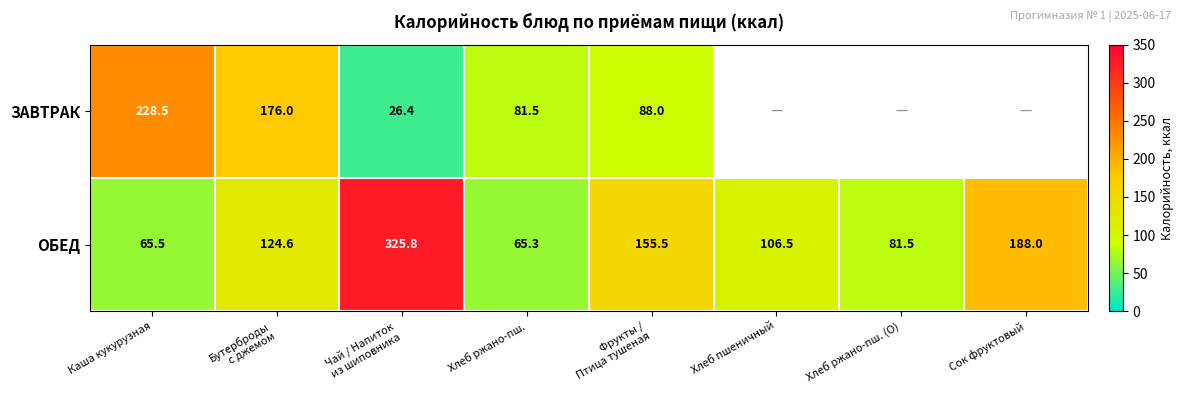

What is the average value of the ОБЕД series?

139.1